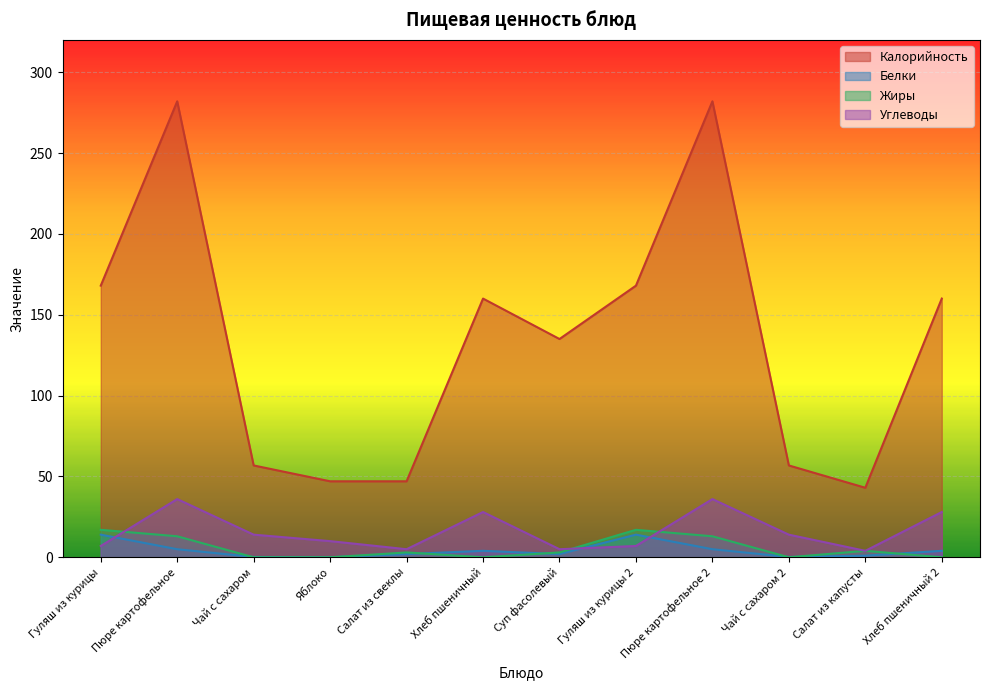

True or false: Калорийность has more than 1 interior local peaks.

True